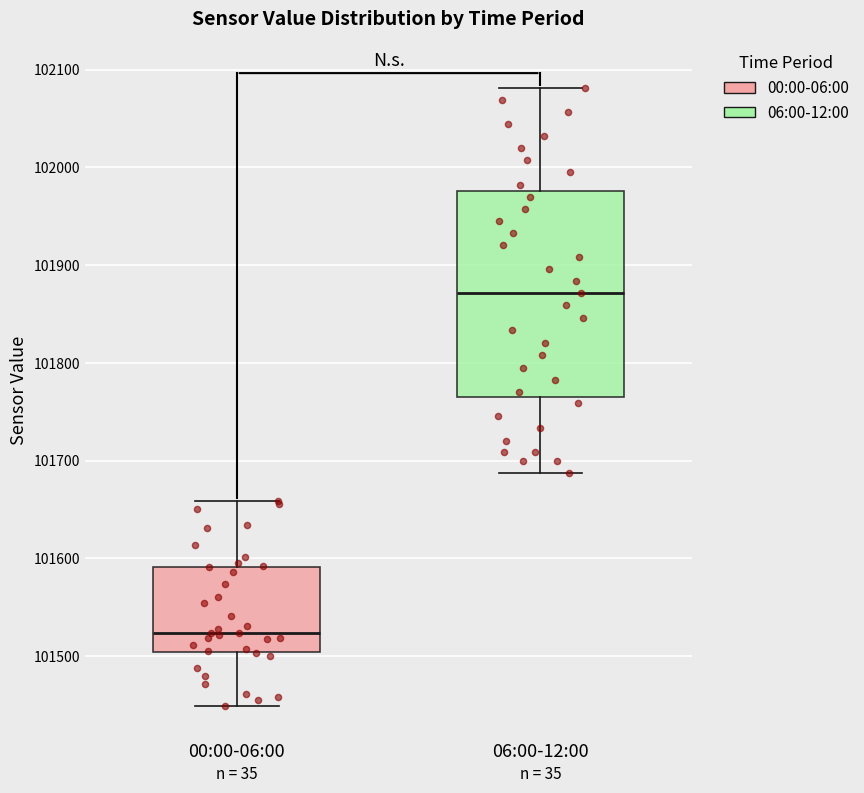

Reading left to right, transcribe this box plot: for each box, give where its median line is, the range the box spans, and where its two whiskers end, as read against the y-axis. The values are not printed on the chart, so give them approximately, as read against the axis.

00:00-06:00: median 101520, box 101500 to 101590, whiskers 101450 to 101660
06:00-12:00: median 101870, box 101760 to 101980, whiskers 101690 to 102080